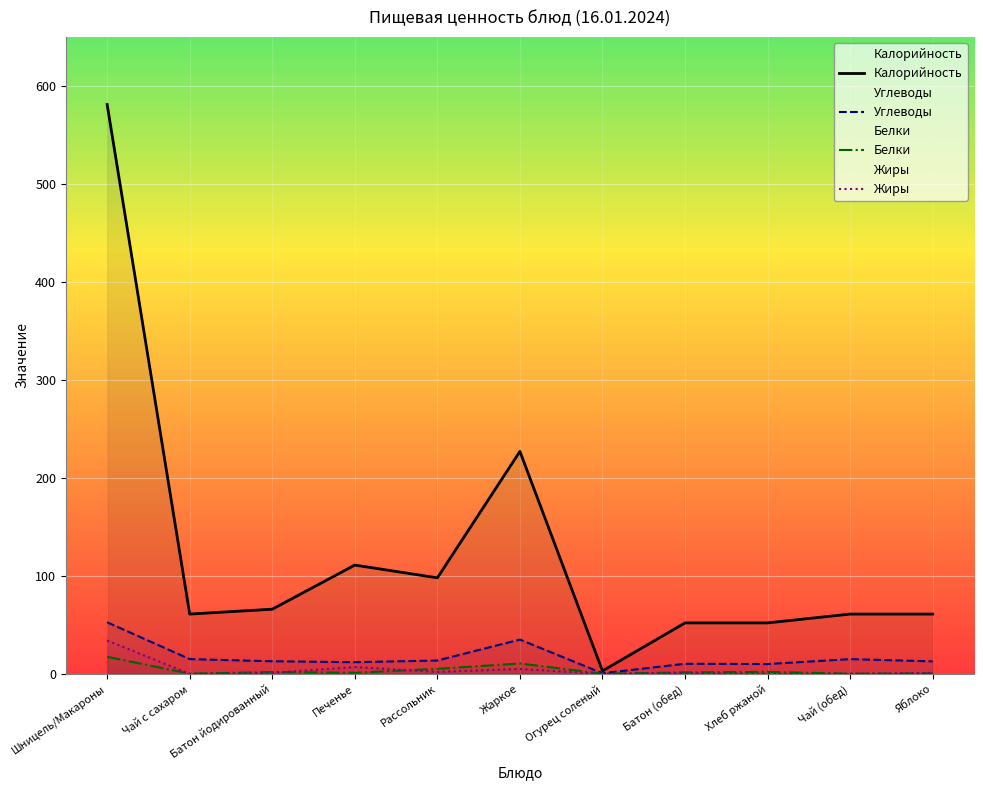

How many values in the Белки series exceed 1?

7